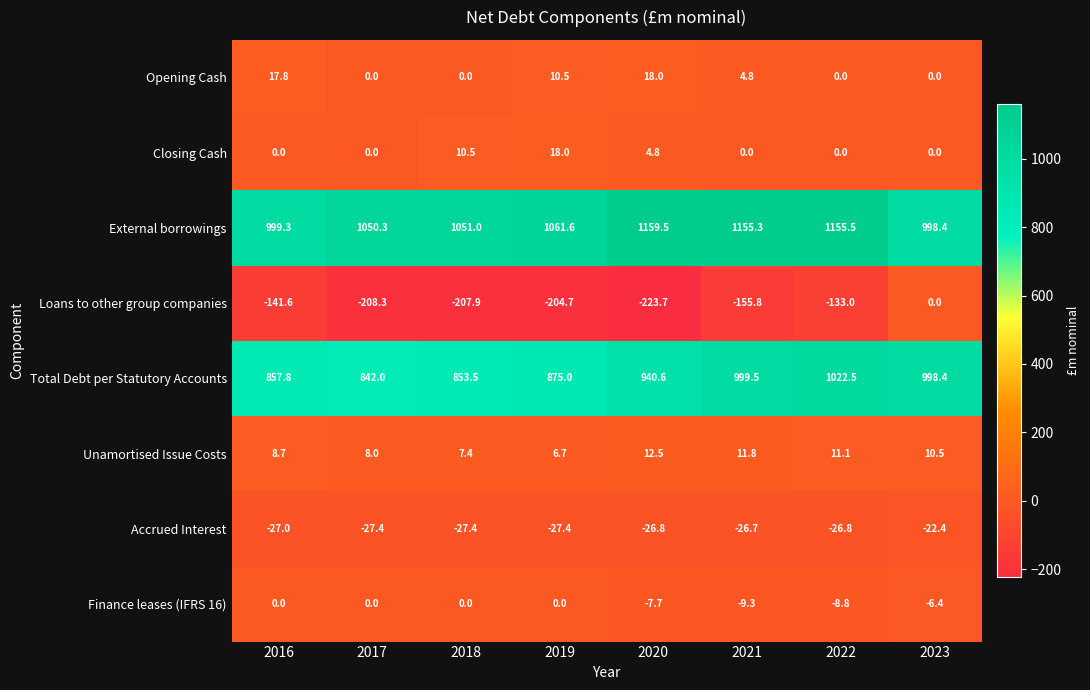

How many data points in Unamortised Issue Costs are less than 10?

4